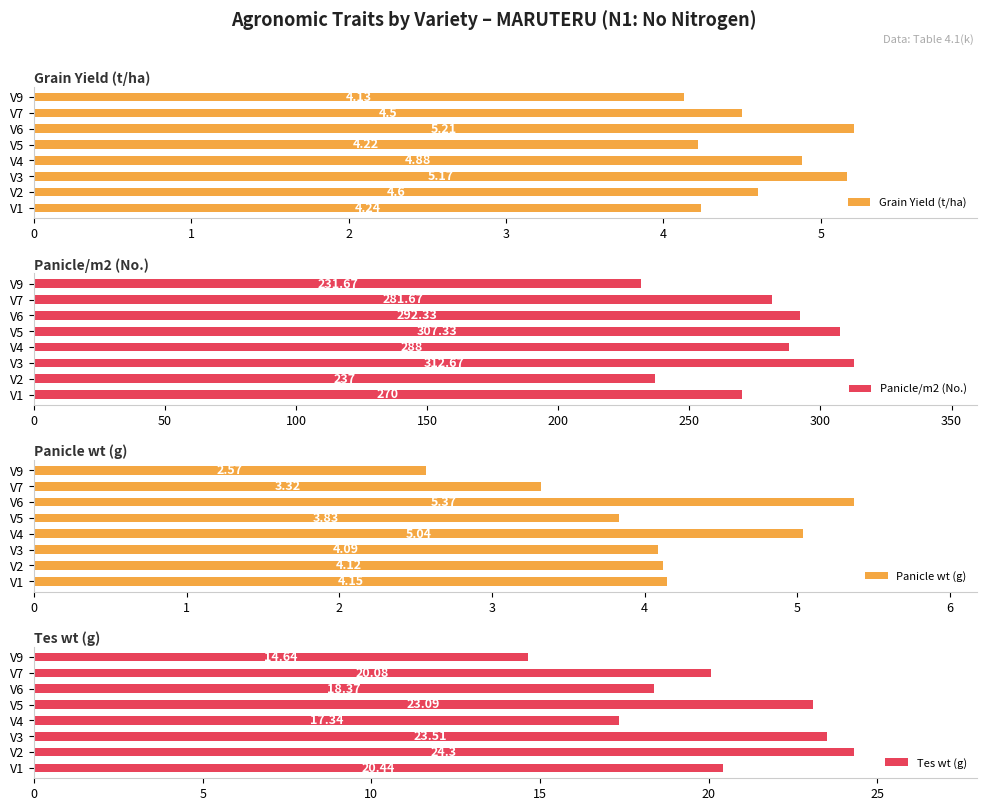

What is the difference between the maximum and second lowest values in the Grain Yield (t/ha) series?

1.0